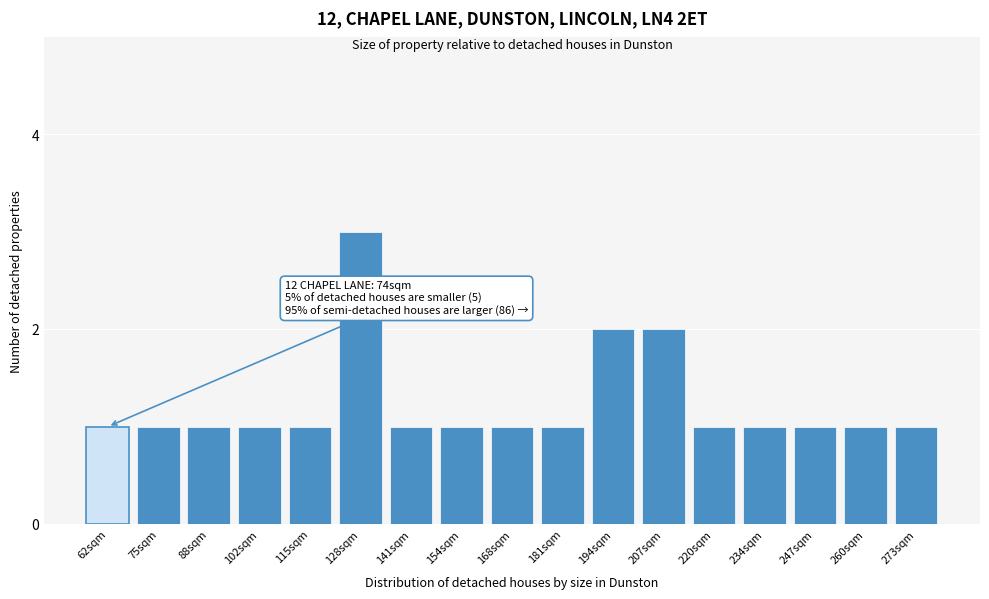

Reading left to right, extract all data points from this chart.

62sqm=1	75sqm=1	88sqm=1	102sqm=1	115sqm=1	128sqm=3	141sqm=1	154sqm=1	168sqm=1	181sqm=1	194sqm=2	207sqm=2	220sqm=1	234sqm=1	247sqm=1	260sqm=1	273sqm=1